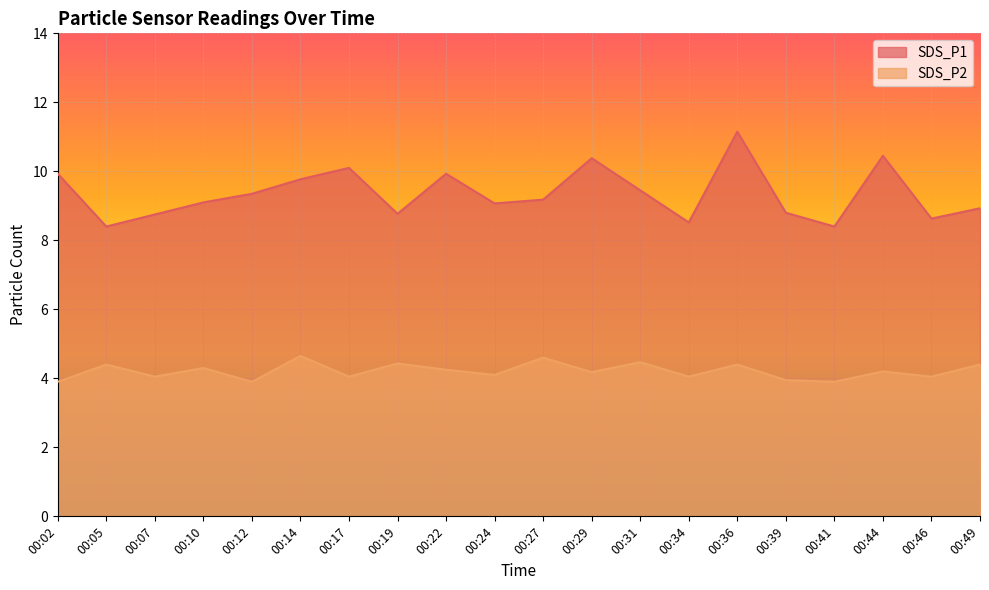

At 00:31, list the series in order from smallest to largest.

SDS_P2, SDS_P1